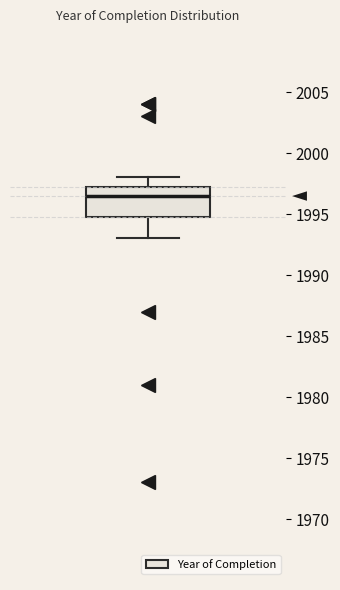

Read this box plot against the y-axis: the position of the median line, the range covered by the box, and the ends of both whiskers. The values are not printed on the chart, so give them approximately, as read against the axis.

median 1996.5, box 1995.0 to 1997.5, whiskers 1993.0 to 1998.0